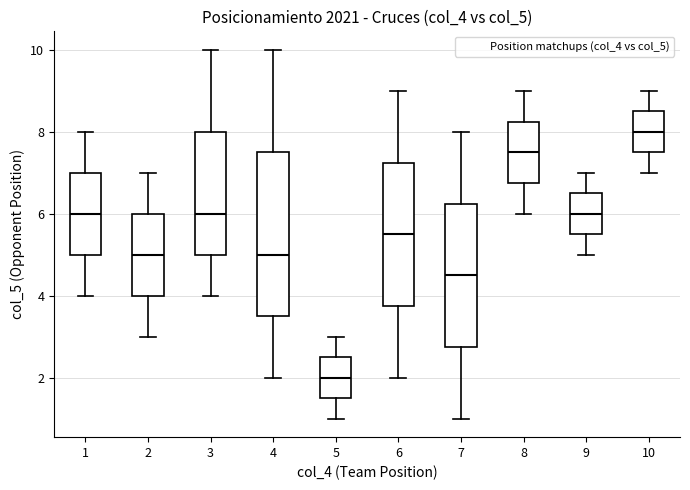

Where does the upper whisker of the box at x = 1 end on the y-axis? The values are not printed on the chart, so give them approximately, as read against the axis.

8.0